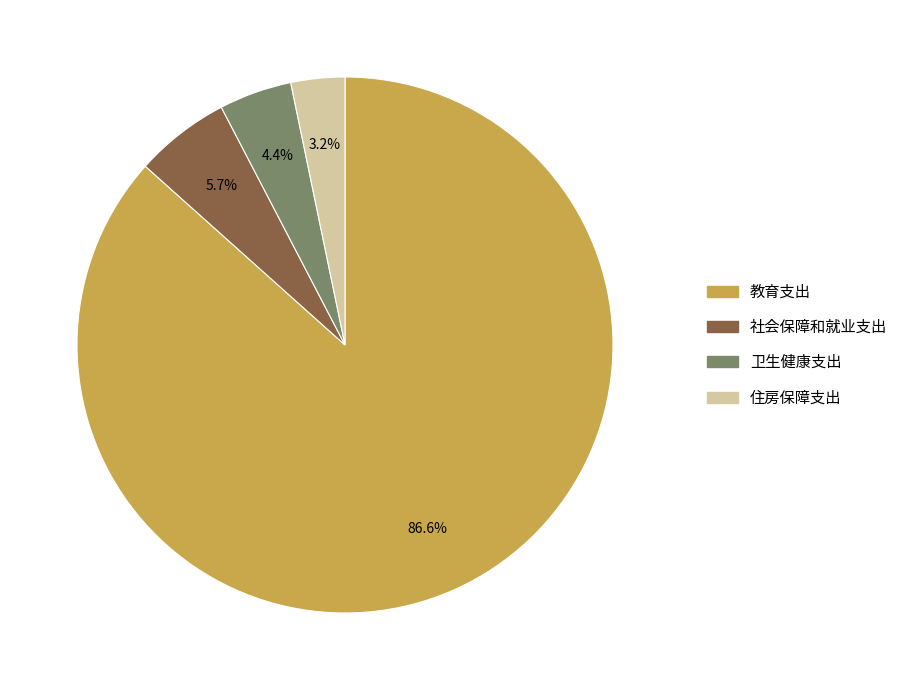

Which slice is the largest?

教育支出